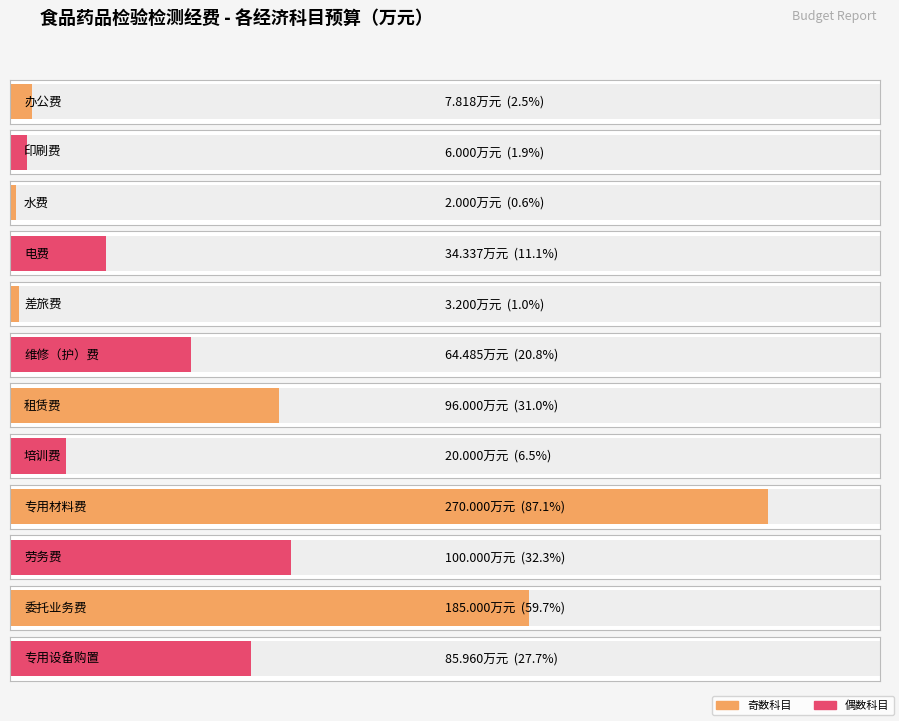

The chart shows a value of 174.5 at 劳务费. True or false?

False